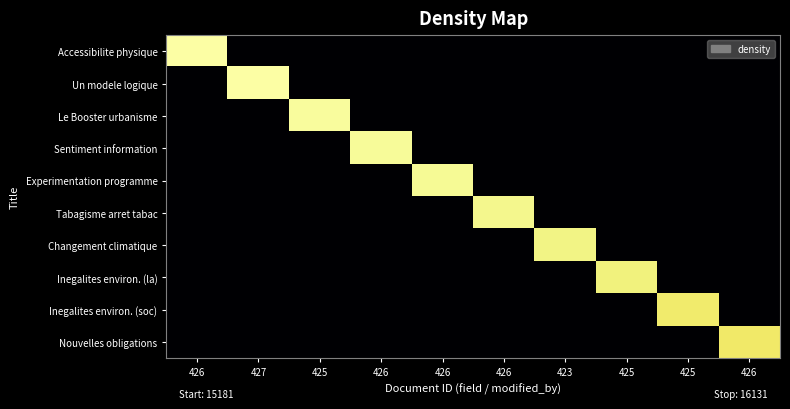

What is the spread (max minus min) of values at 423?

15601